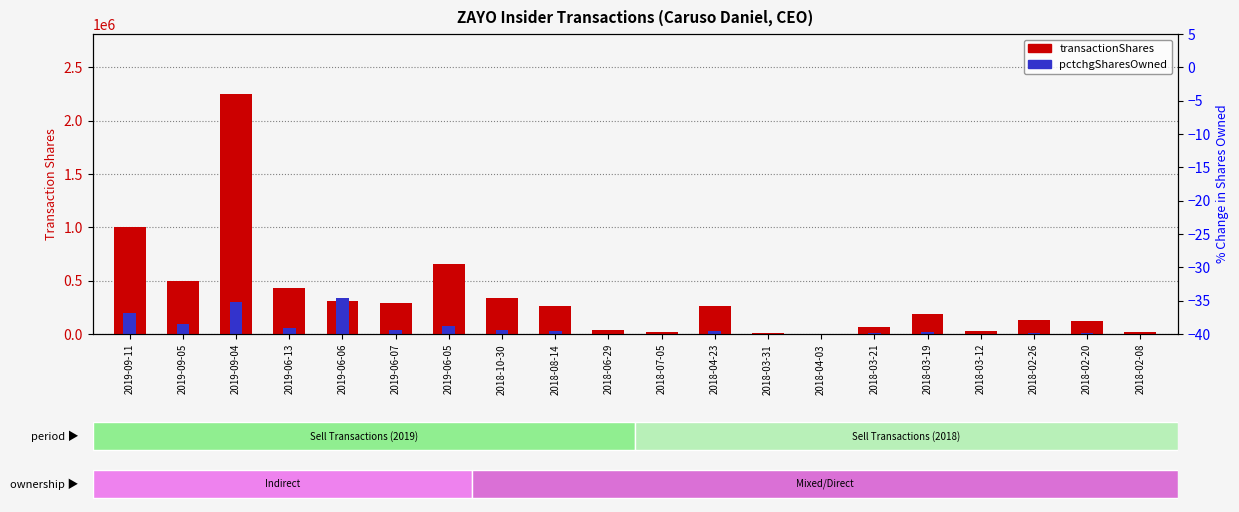

What is the average value of the pctchgSharesOwned series?

62196.4